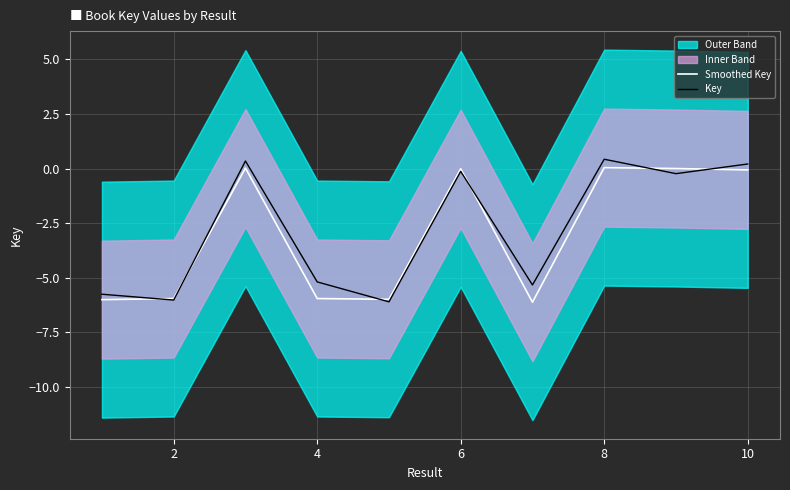

Reading left to right, what are all the values shown in this chart?

Smoothed Key: -6.0	-5.9	0.0	-5.9	-6.0	-0.0	-6.1	0.0	0.0	-0.1
Key: -5.8	-6.0	0.3	-5.2	-6.1	-0.1	-5.3	0.4	-0.2	0.2